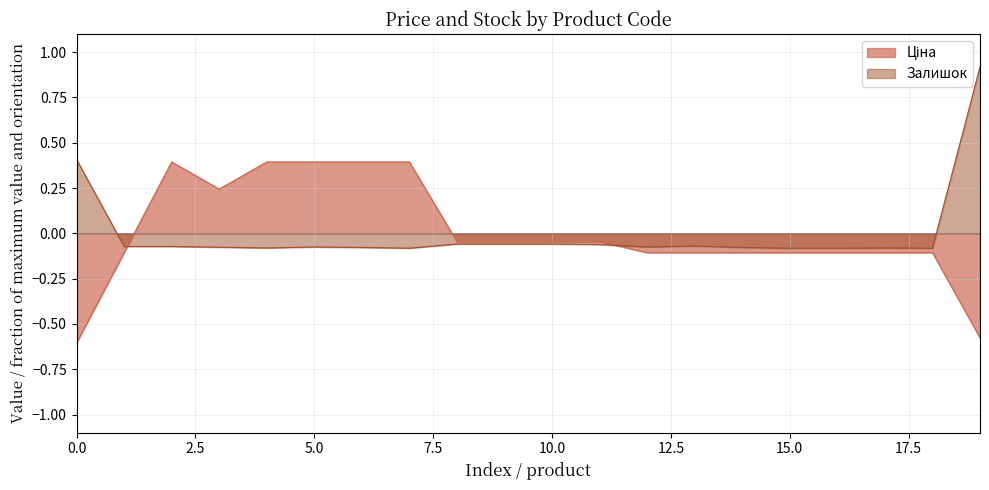

What is the highest value of the Залишок series?

0.9